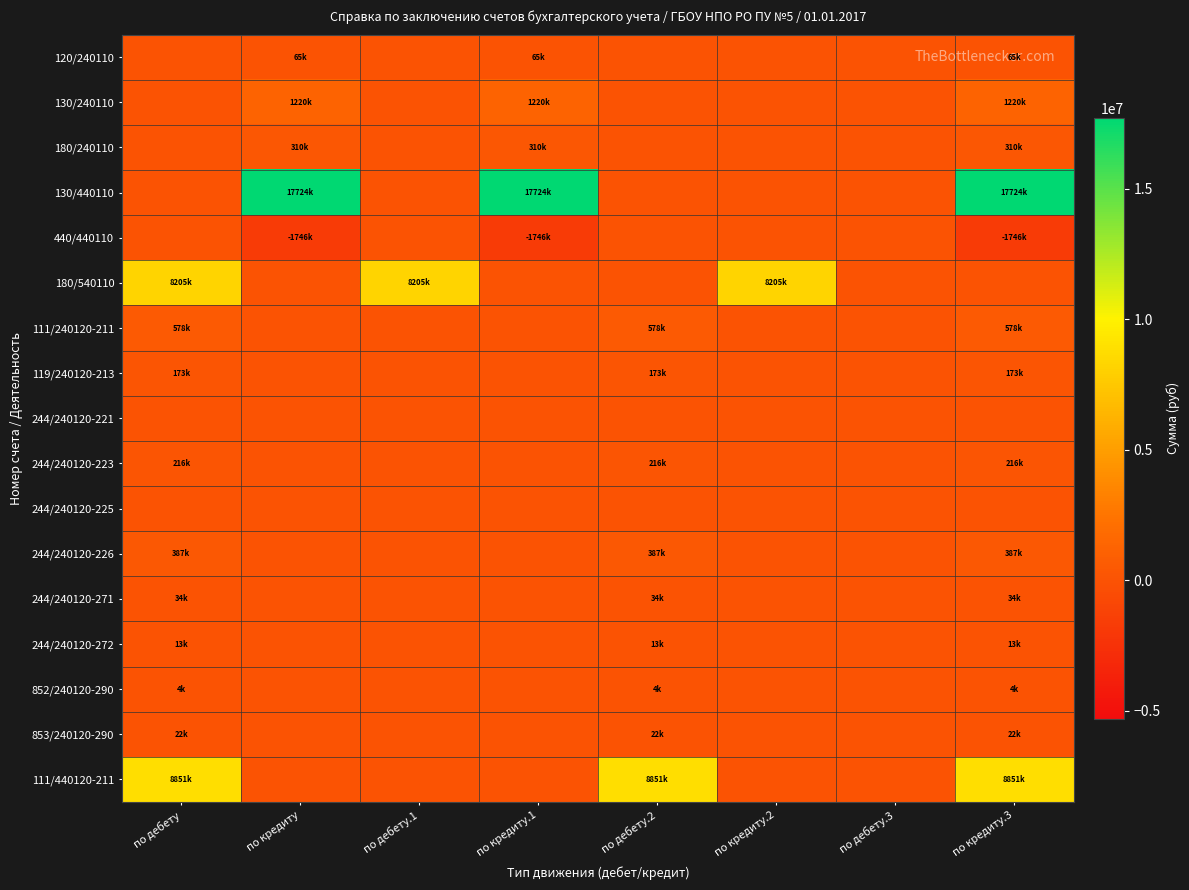

Which series has the largest total across all categories?

130/440110